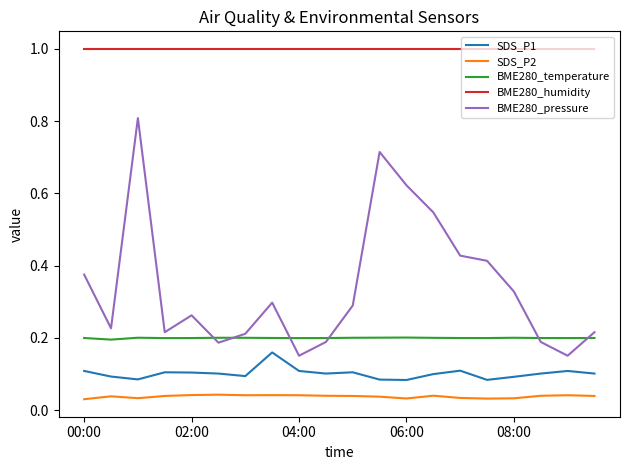

Which series has the widest spread of values?

BME280_pressure